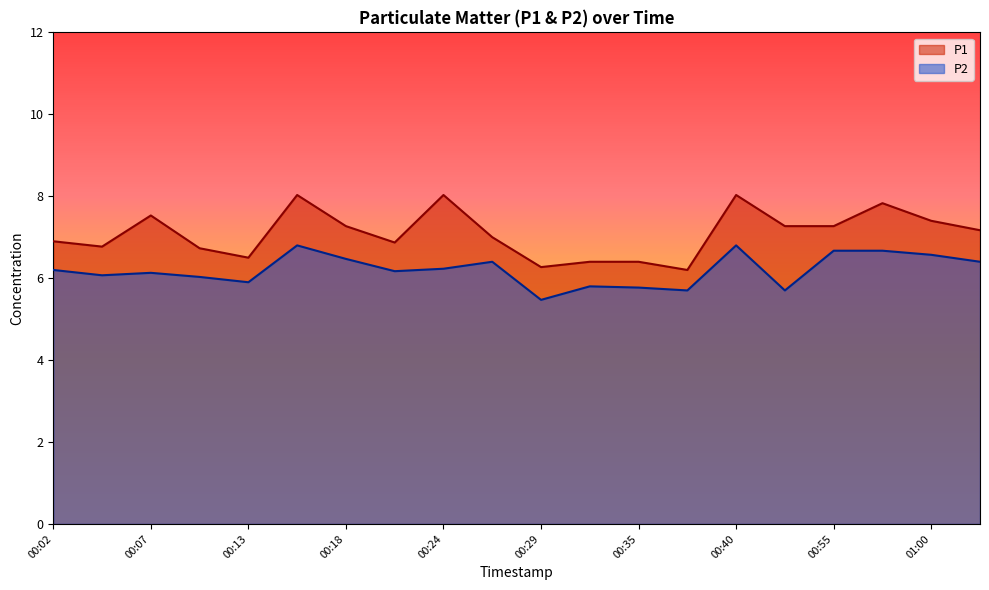

True or false: P1 and P2 cross at least once.

False